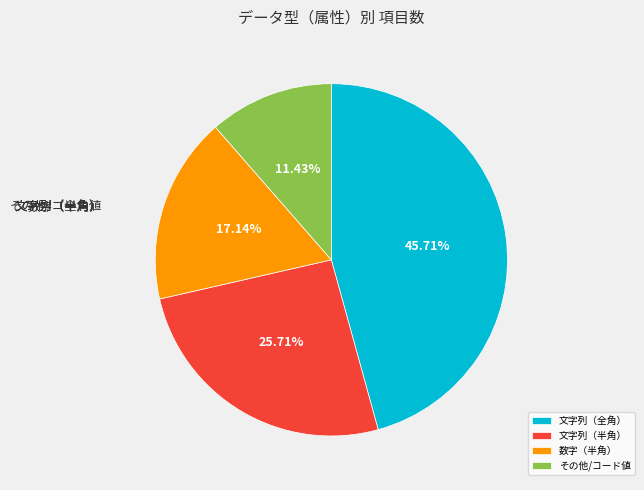

To the nearest percent, what is the difference between the 文字列（全角） and 文字列（半角） slice percentages?

20%